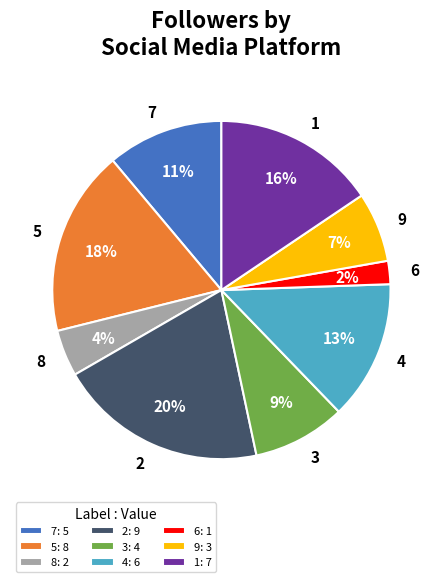

To the nearest percent, what portion does 9 represent?

7%